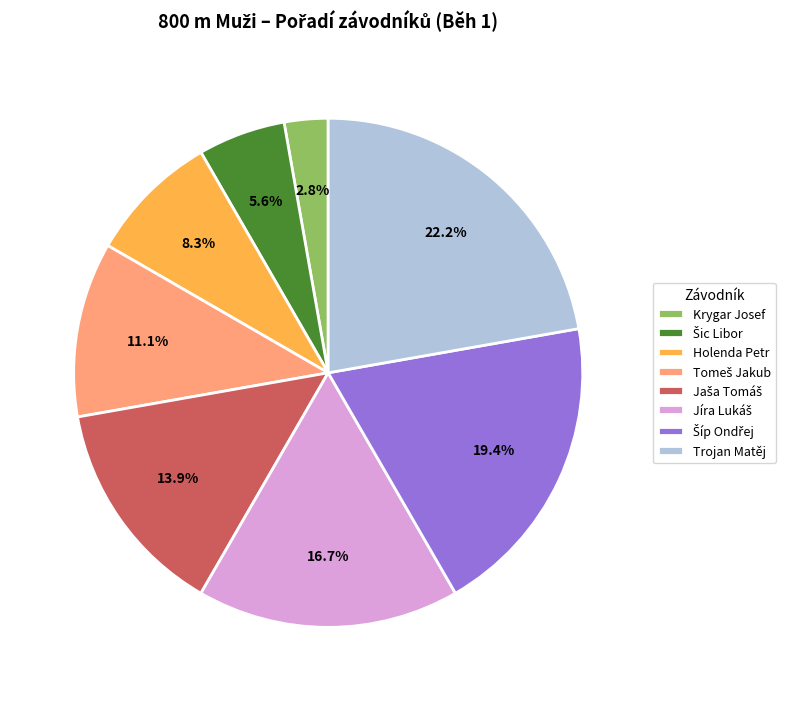

Is there any slice that represents more than half of the pie?

No